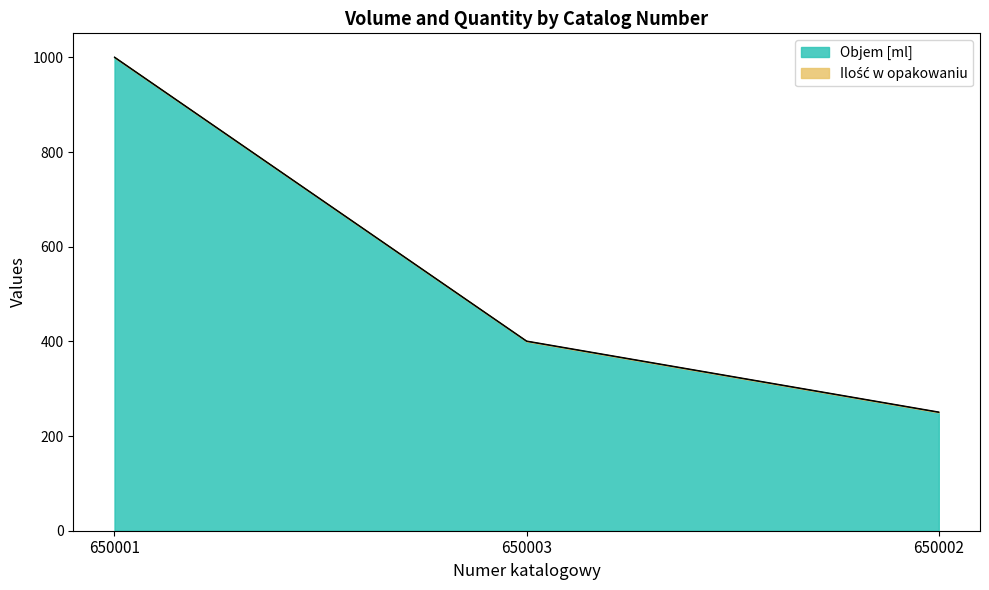

Approximately how many times larger is the value at 650001 compared to 650003?

2.5